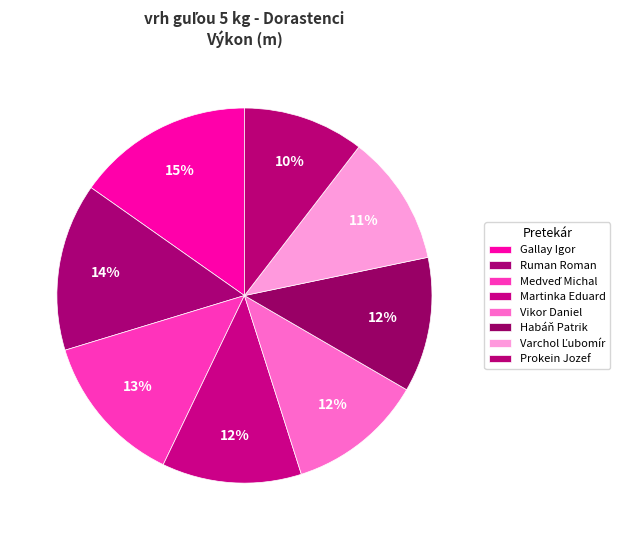

Approximately how many times larger is the value at Habáň Patrik compared to Gallay Igor?

0.8